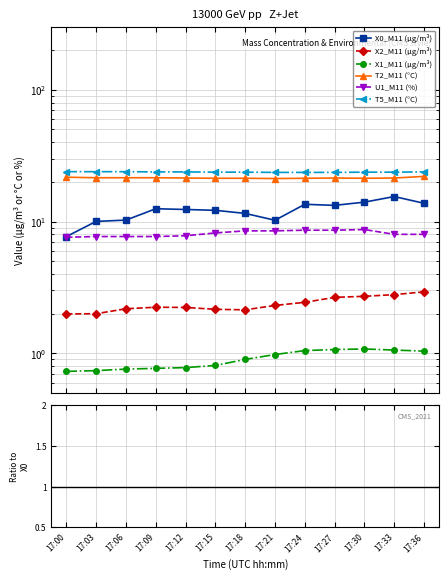

True or false: X2_M11 (μg/m³) has a value of 3.9 at 17:21.

False